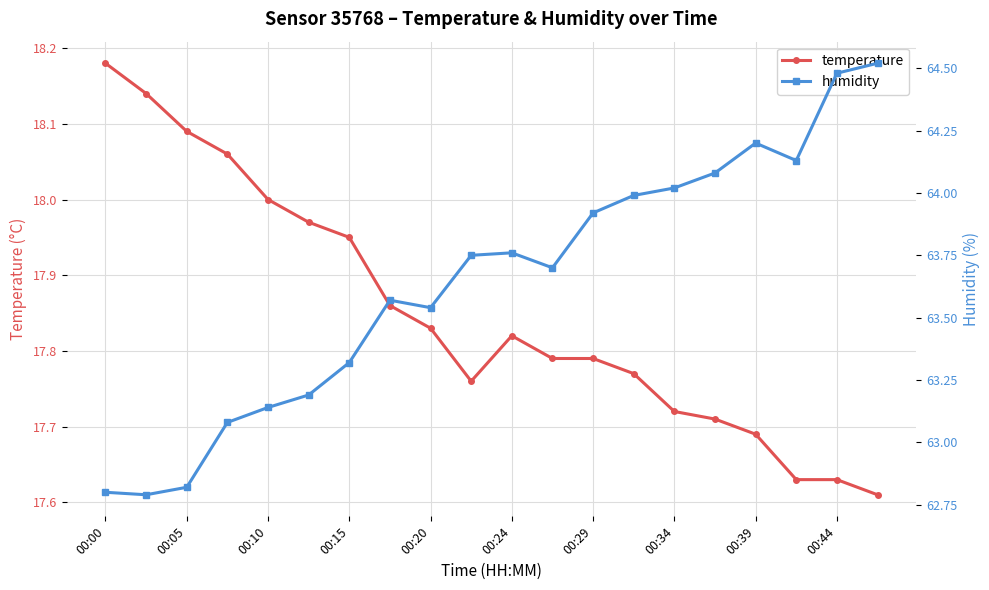

What is the total value across all series at 11?

81.5